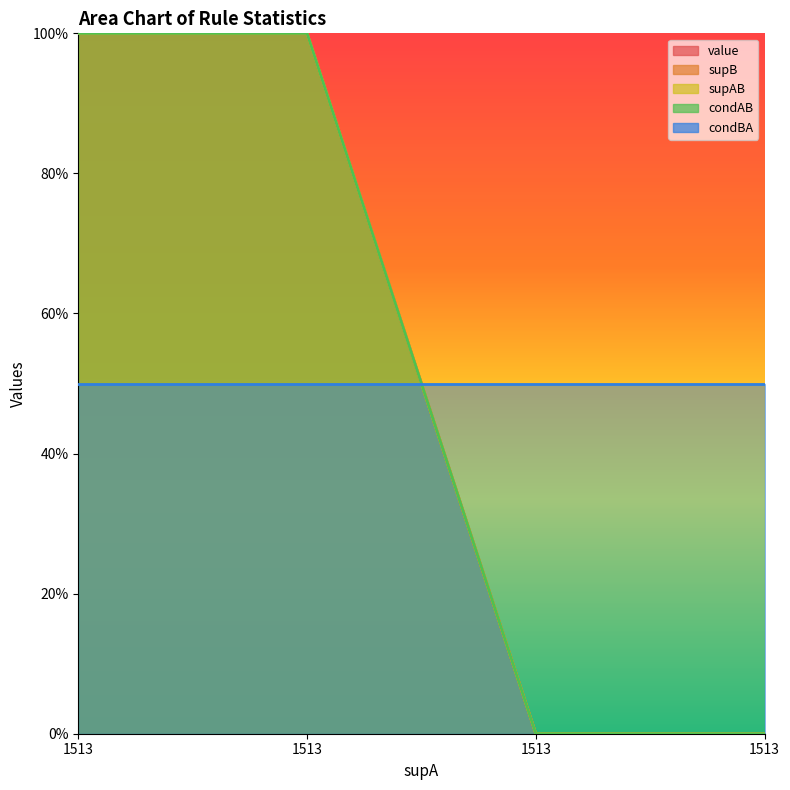

Is the value of condAB at 1513 greater than the value of supB at 1513?

No